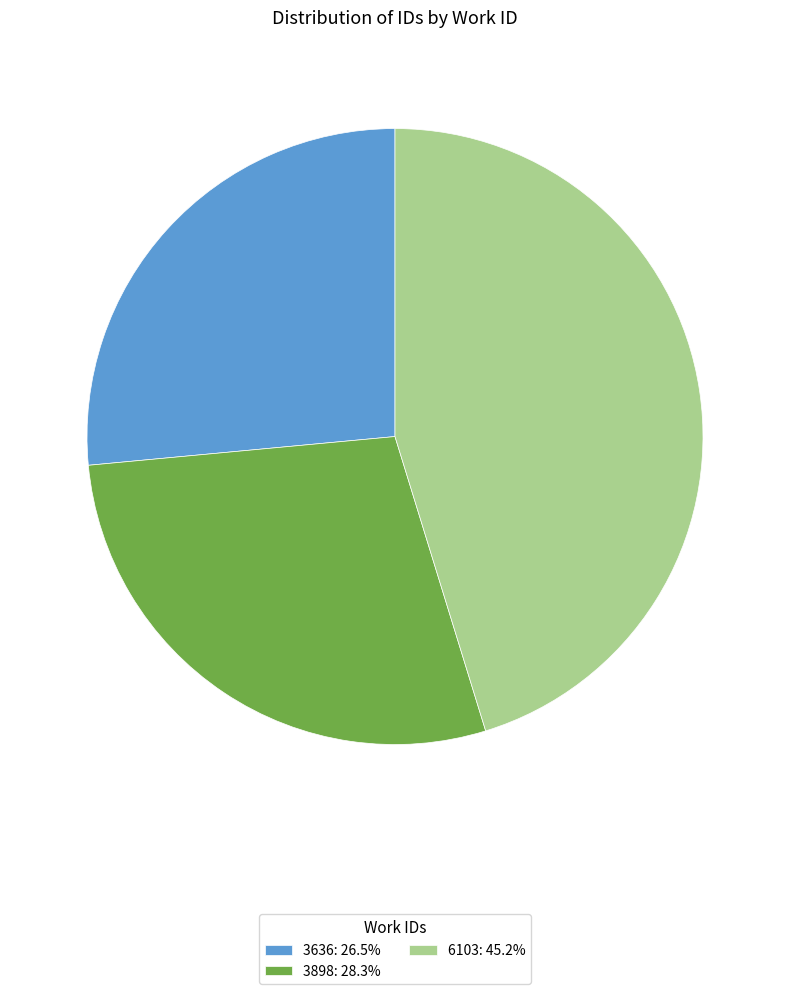

Approximately how many times larger is the value at 3898: 28.3% compared to 3636: 26.5%?

1.1